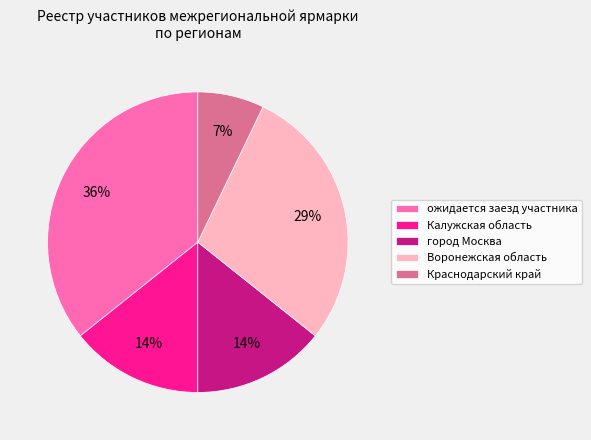

How many segments does this pie chart have?

5